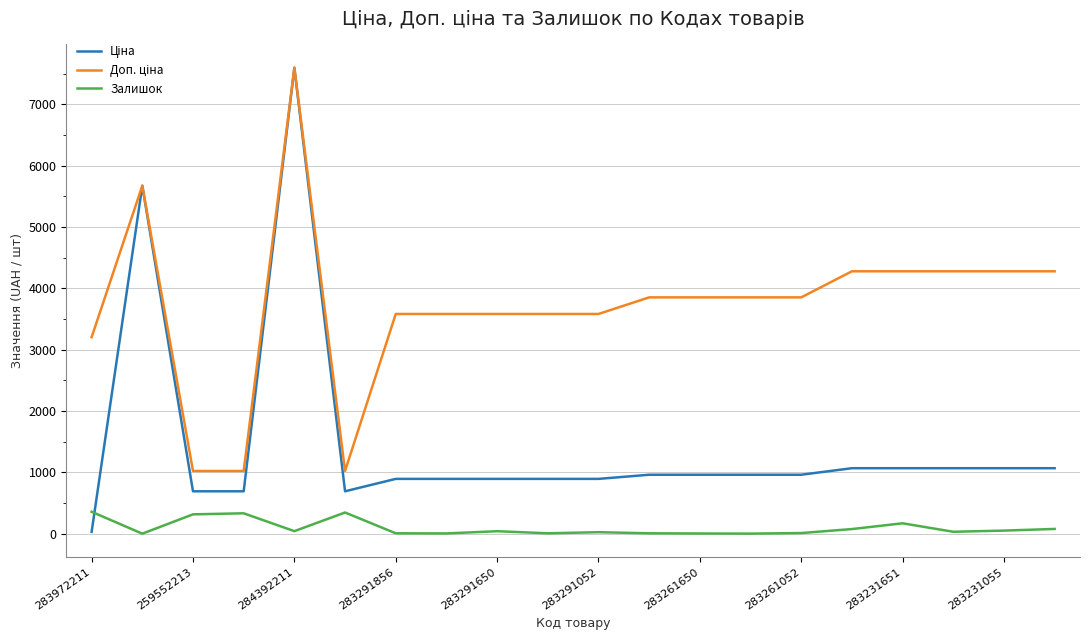

Which series has the largest total across all categories?

Доп. ціна